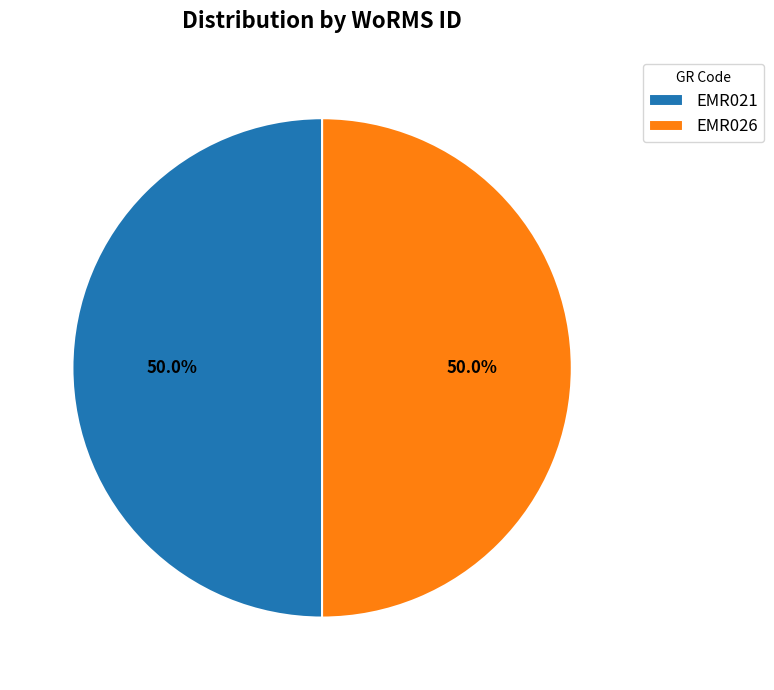

Combined, what portion of the pie is EMR026 and EMR021?

100.0%